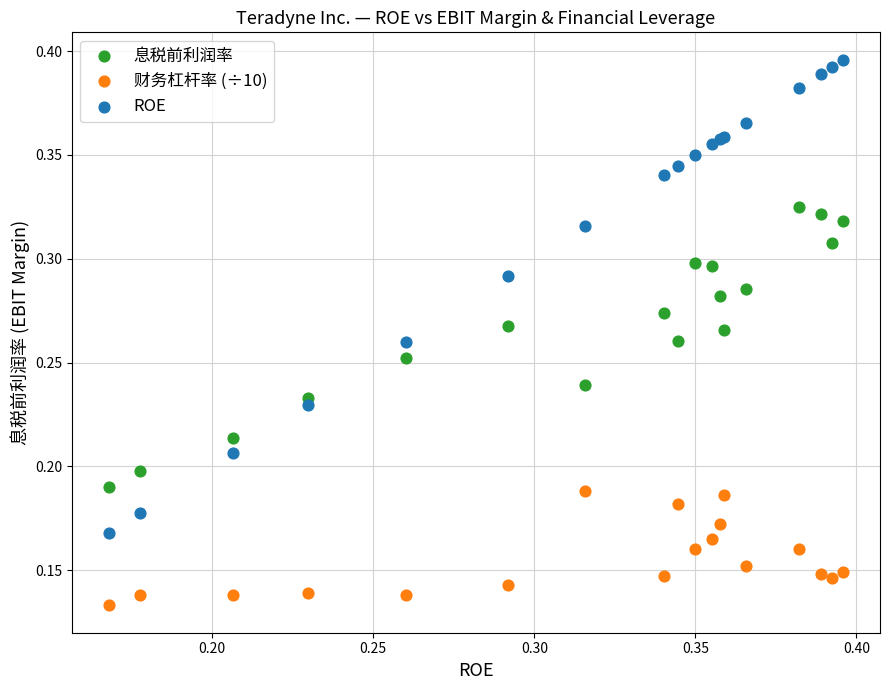

Which series reaches the minimum Y coordinate?

财务杠杆率 (÷10)